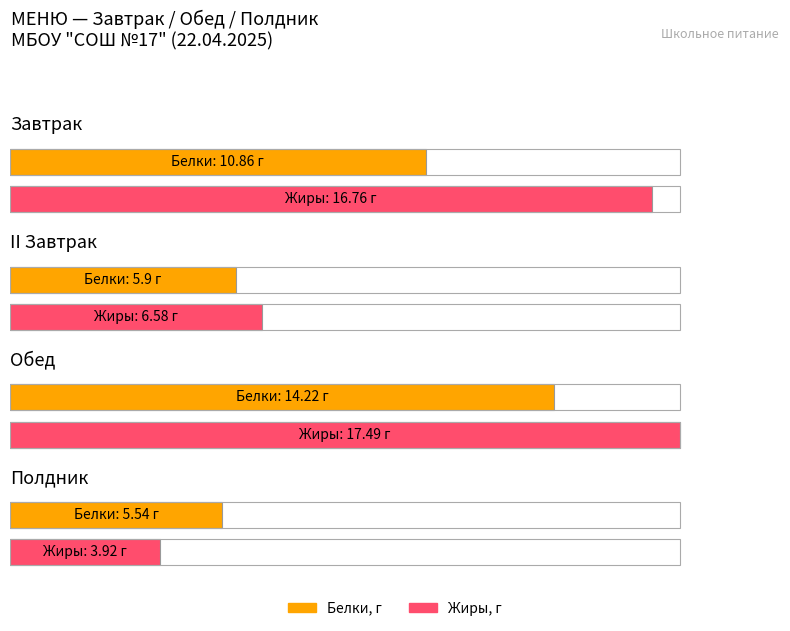

What position from the right is Полдник?

1